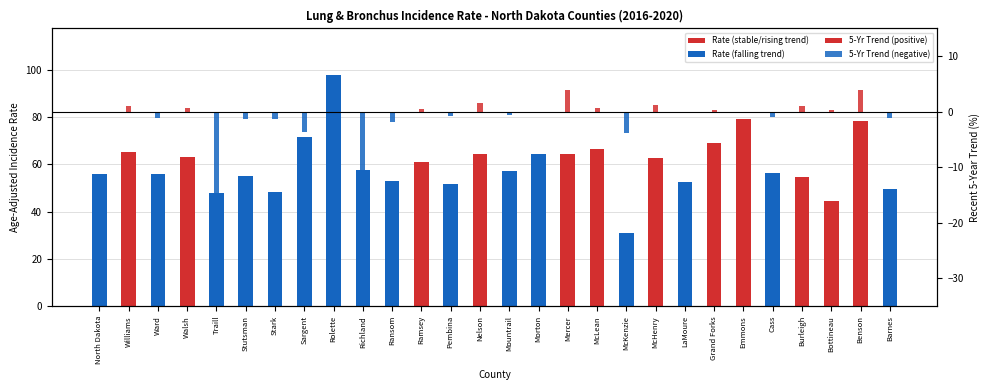

What is the maximum value shown in the chart?

97.9